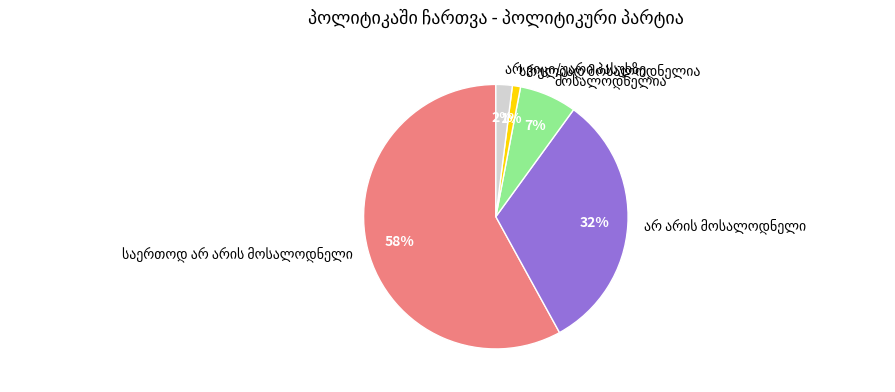

To the nearest percent, what is the difference between the largest and smallest slice percentages?

57%